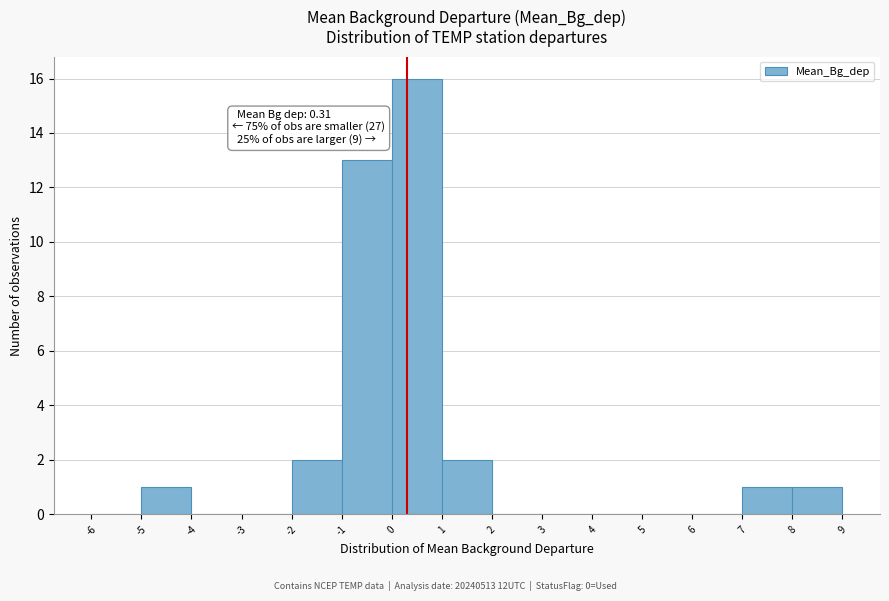

Over which range of the x-axis is the bar tallest?

0 to 1